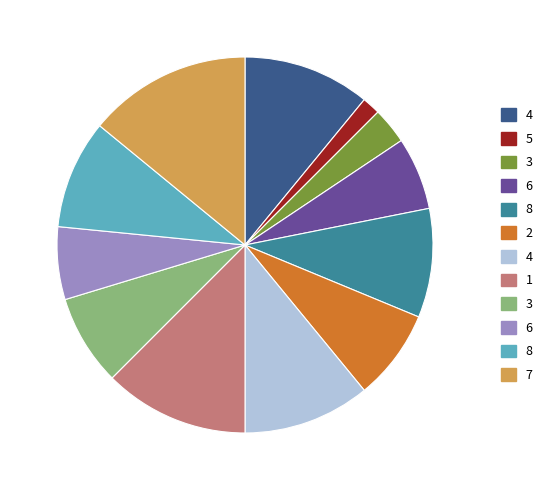

Is there a majority slice in this chart?

No